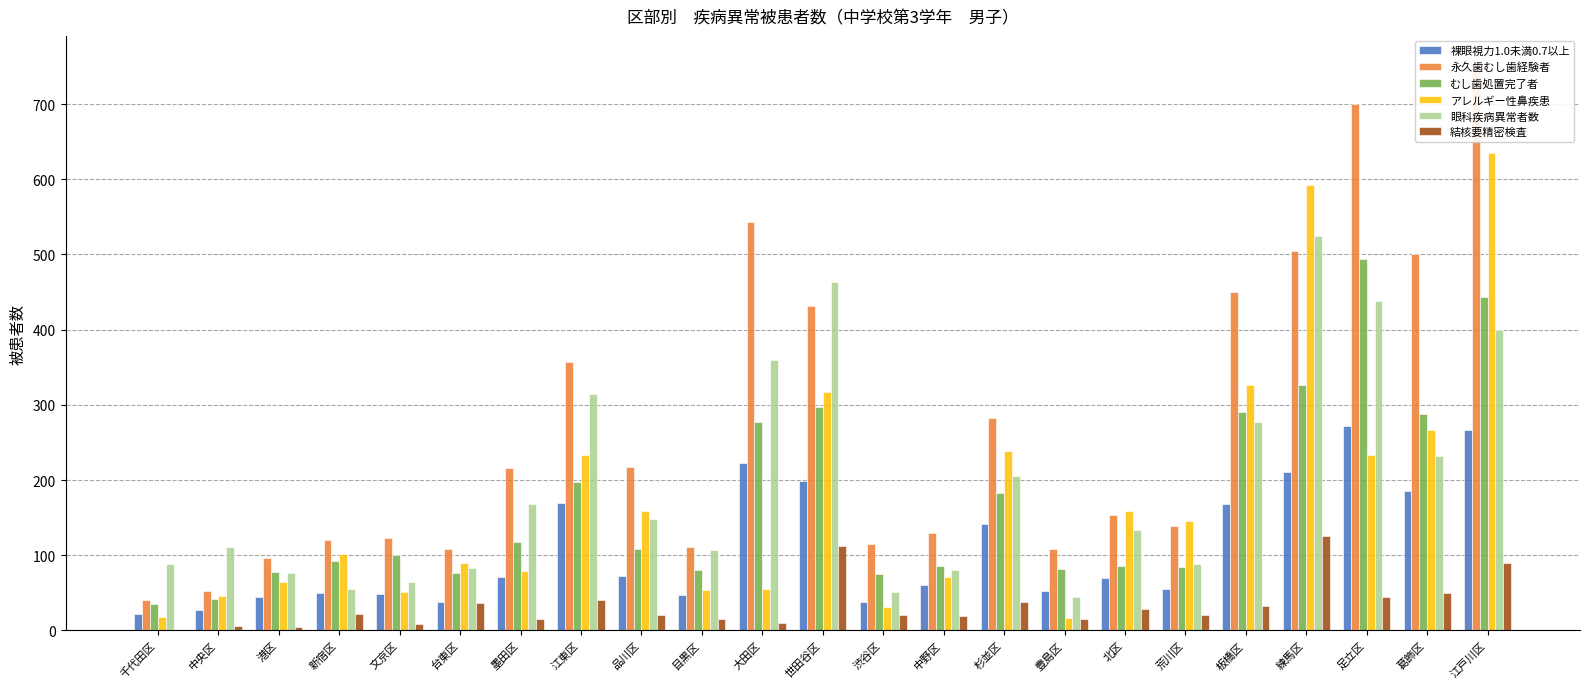

How many values in the 裸眼視力1.0未満0.7以上 series exceed 70?

11